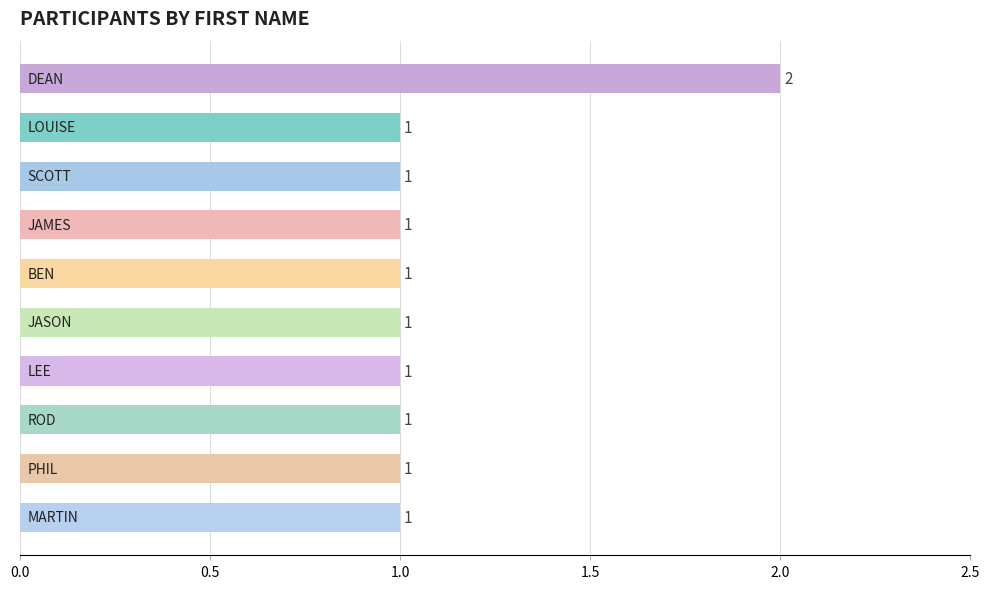

Reading top to bottom, list all the values displayed in this chart.

2	1	1	1	1	1	1	1	1	1